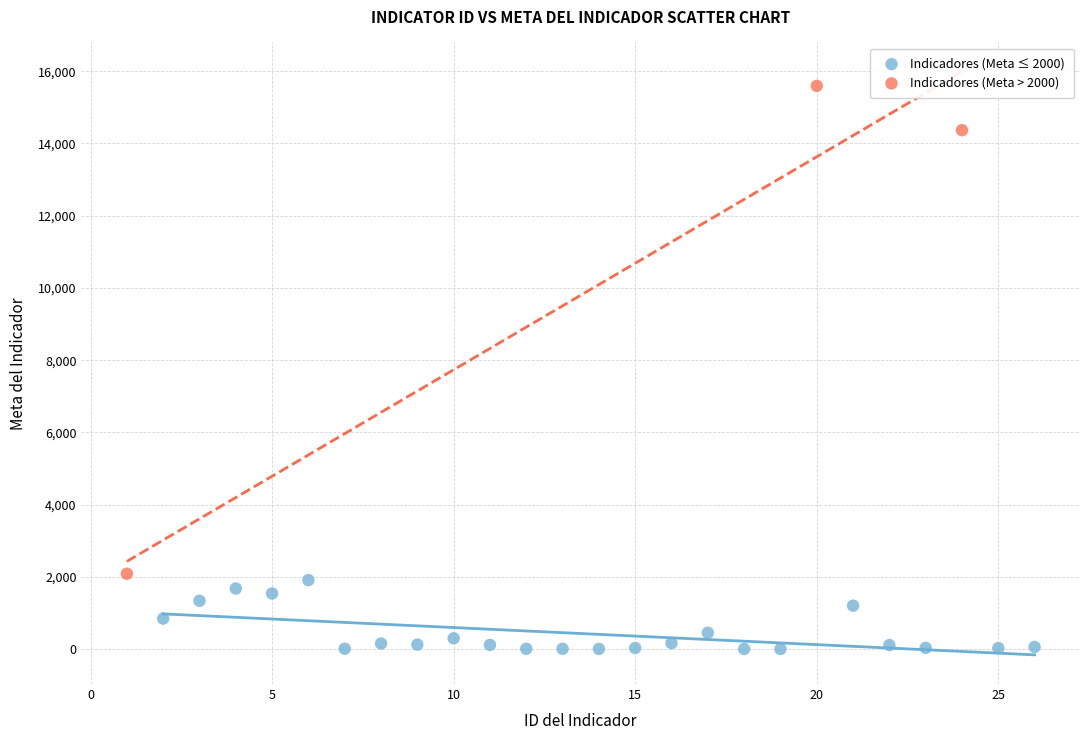

Which series has the largest Y range (max minus min)?

Indicadores (Meta > 2000)